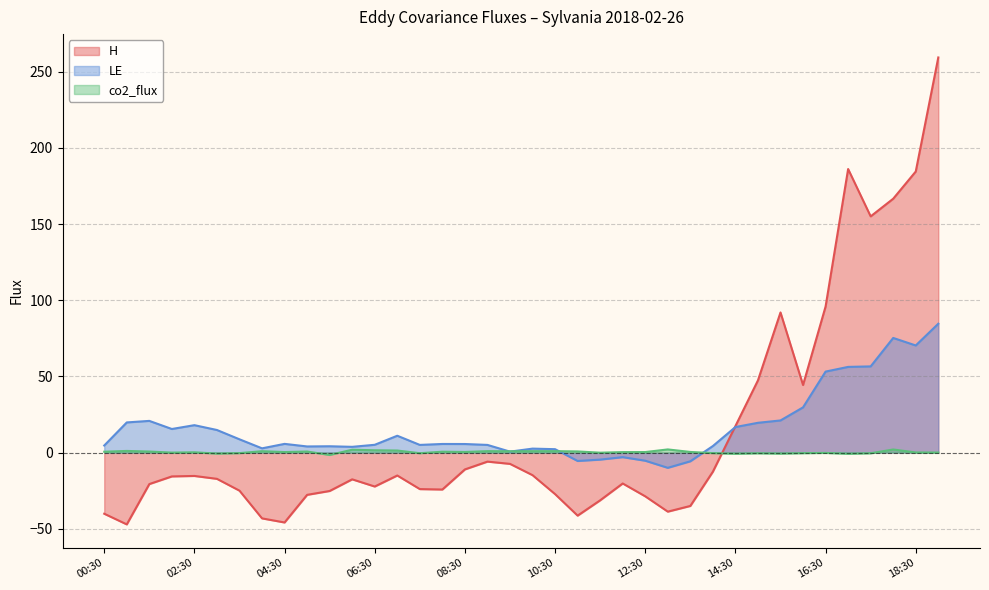

What is the label of the 20th point from the left?

10:00